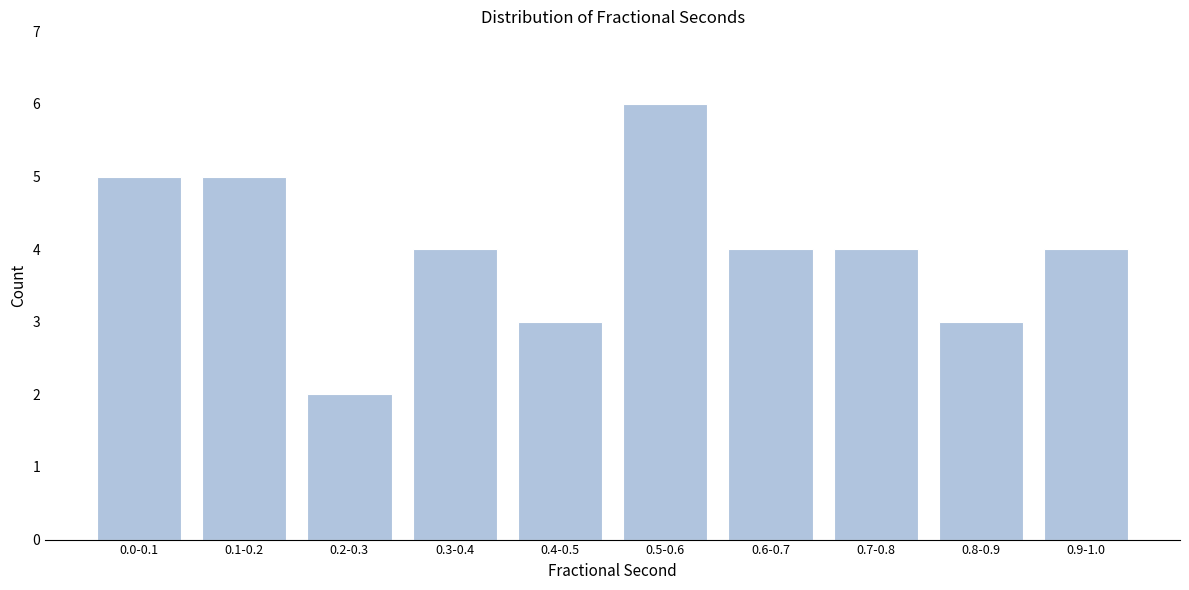

Reading right to left, extract all data points from this chart.

0.9-1.0=4	0.8-0.9=3	0.7-0.8=4	0.6-0.7=4	0.5-0.6=6	0.4-0.5=3	0.3-0.4=4	0.2-0.3=2	0.1-0.2=5	0.0-0.1=5